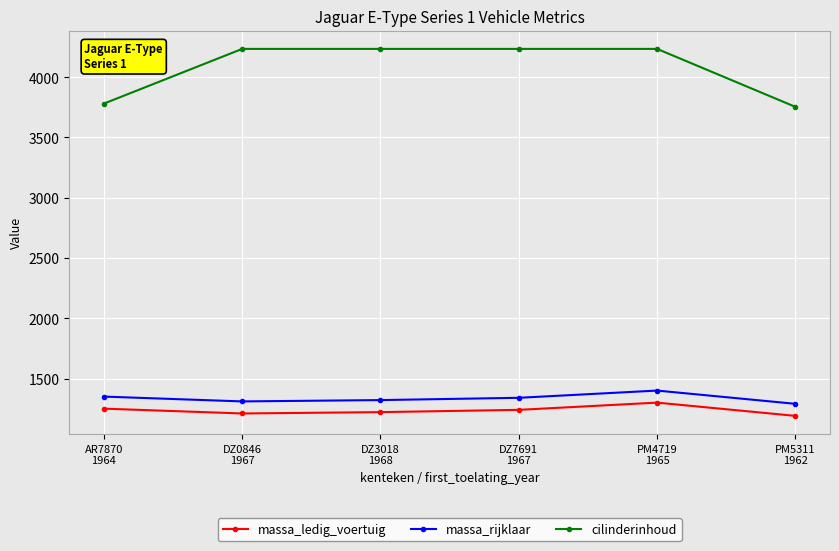

What is the value of the massa_rijklaar point at the 1st from the left?

1350